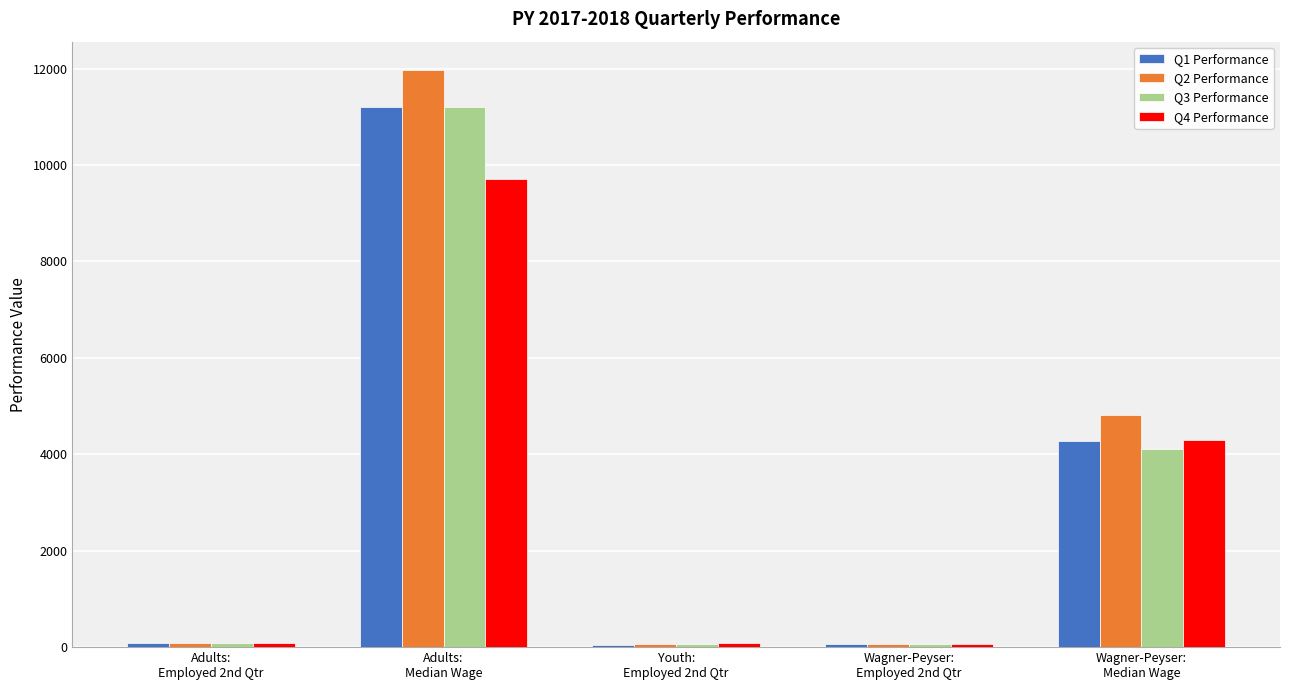

What is the sum of all Q2 Performance values?

17007.5